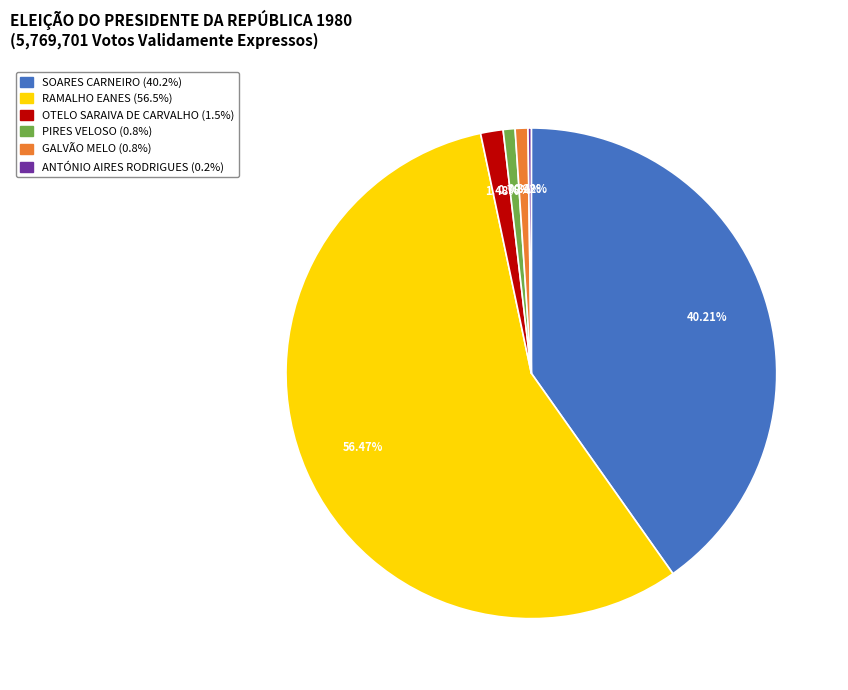

Approximately how many times larger is the value at PIRES VELOSO compared to OTELO SARAIVA DE CARVALHO?

0.5